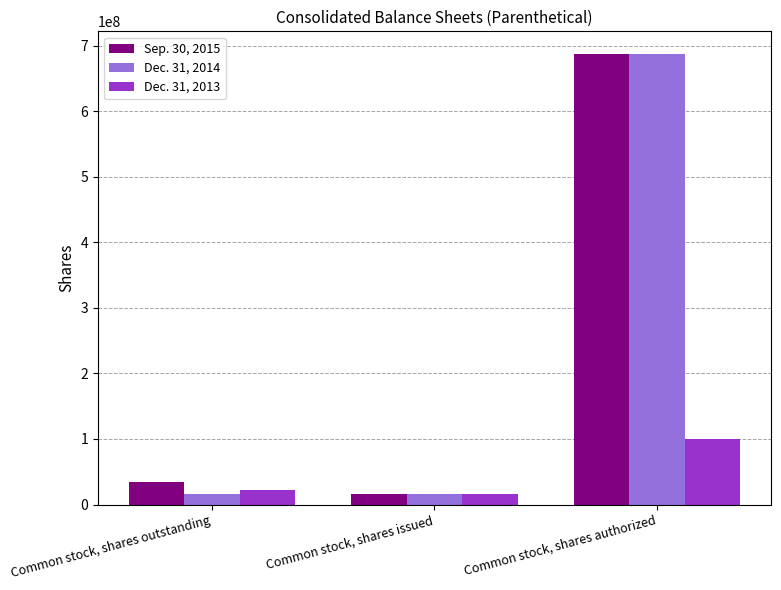

What is the minimum value shown in the chart?

15433445